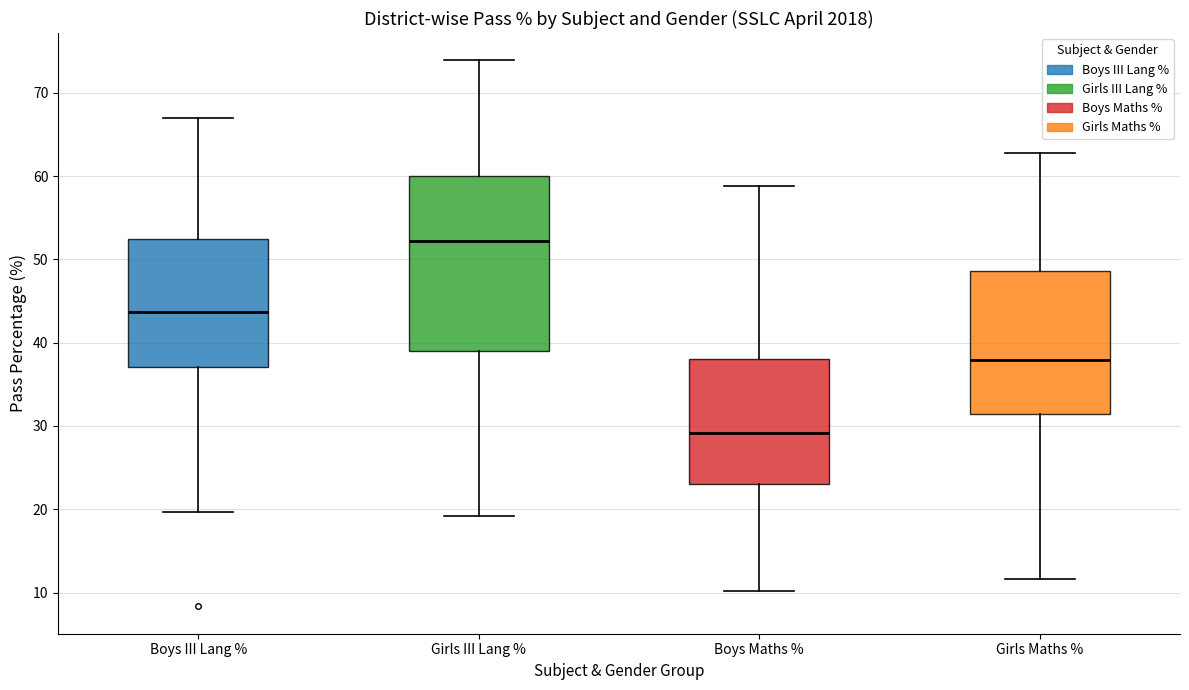

Comparing the boxes themselves (not the whiskers), which one is the tallest?

Girls III Lang %